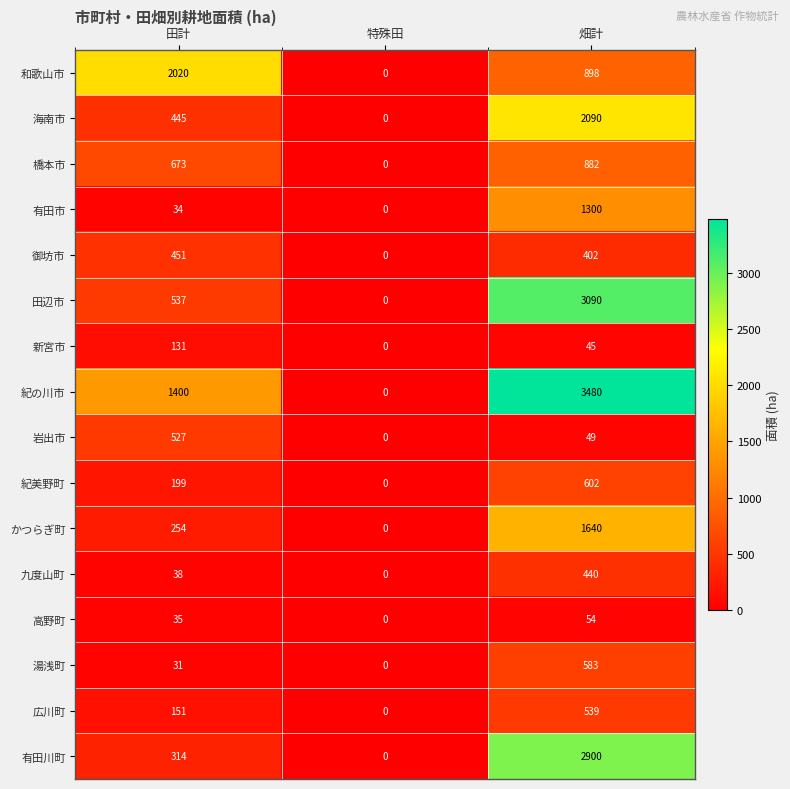

Which label corresponds to the smallest value in the chart?

特殊田